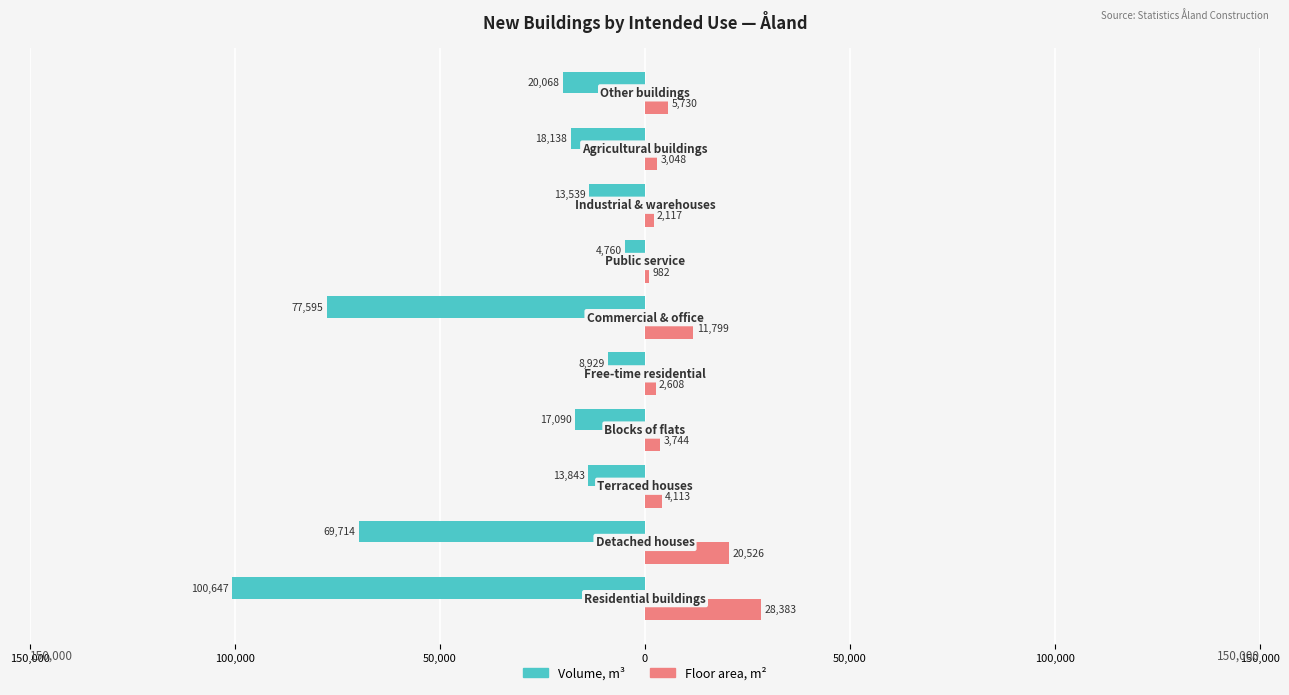

True or false: Volume, m3 has a value of -7272 at 150,000.

False